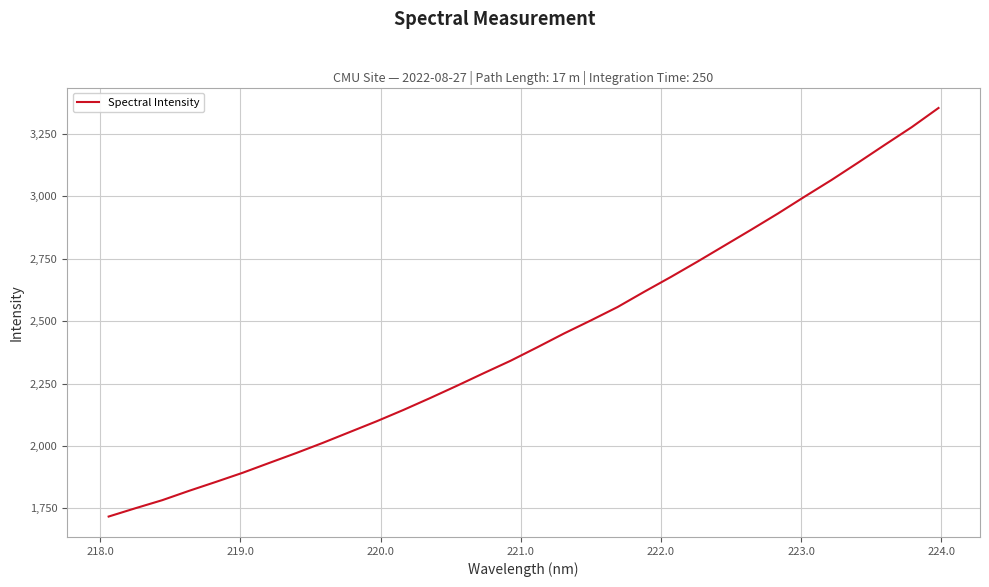

What is the smallest value displayed?

1717.5